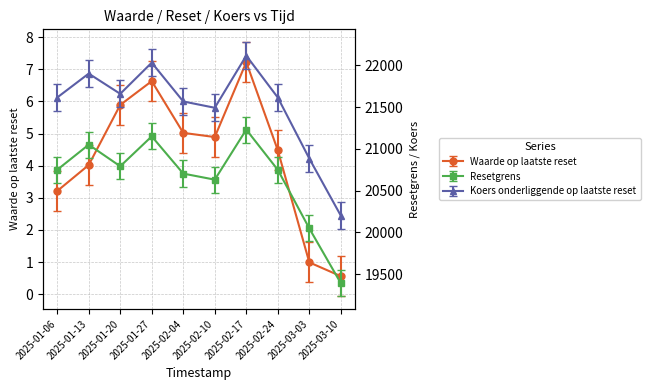

What position from the left is 2025-01-13?

2